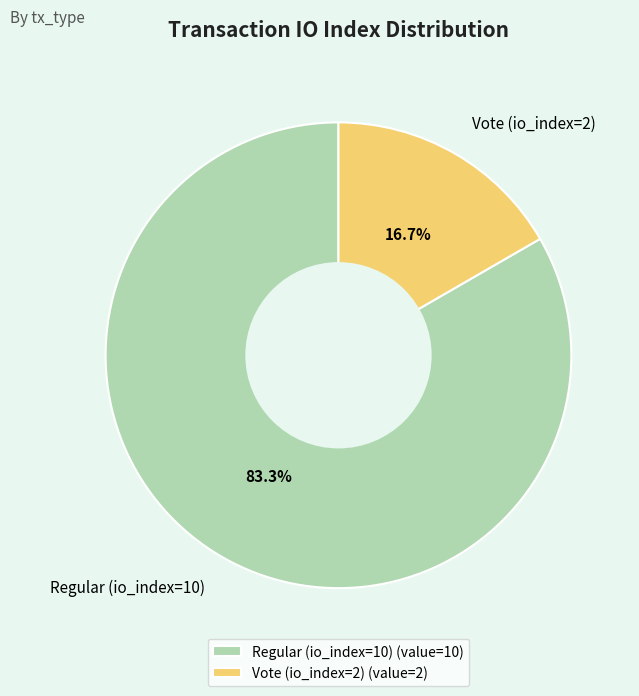

To the nearest percent, what is the average slice percentage?

50%